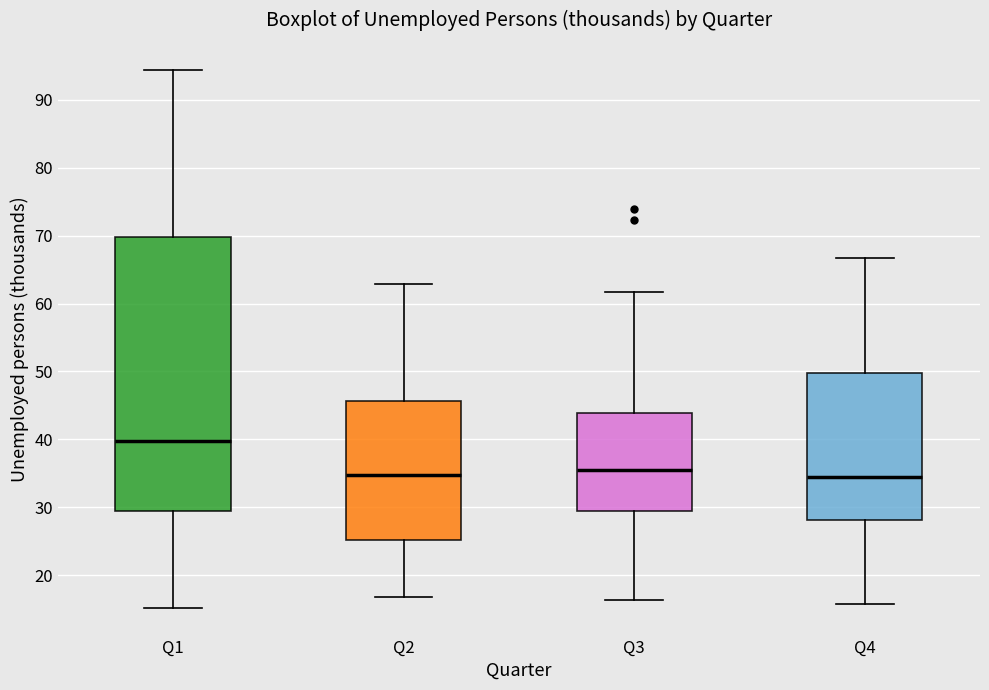

Reading left to right, transcribe this box plot: for each box, give where its median line is, the range the box spans, and where its two whiskers end, as read against the y-axis. The values are not printed on the chart, so give them approximately, as read against the axis.

Q1: median 40, box 29 to 70, whiskers 15 to 94
Q2: median 35, box 25 to 46, whiskers 17 to 63
Q3: median 36, box 30 to 44, whiskers 16 to 62
Q4: median 34, box 28 to 50, whiskers 16 to 67